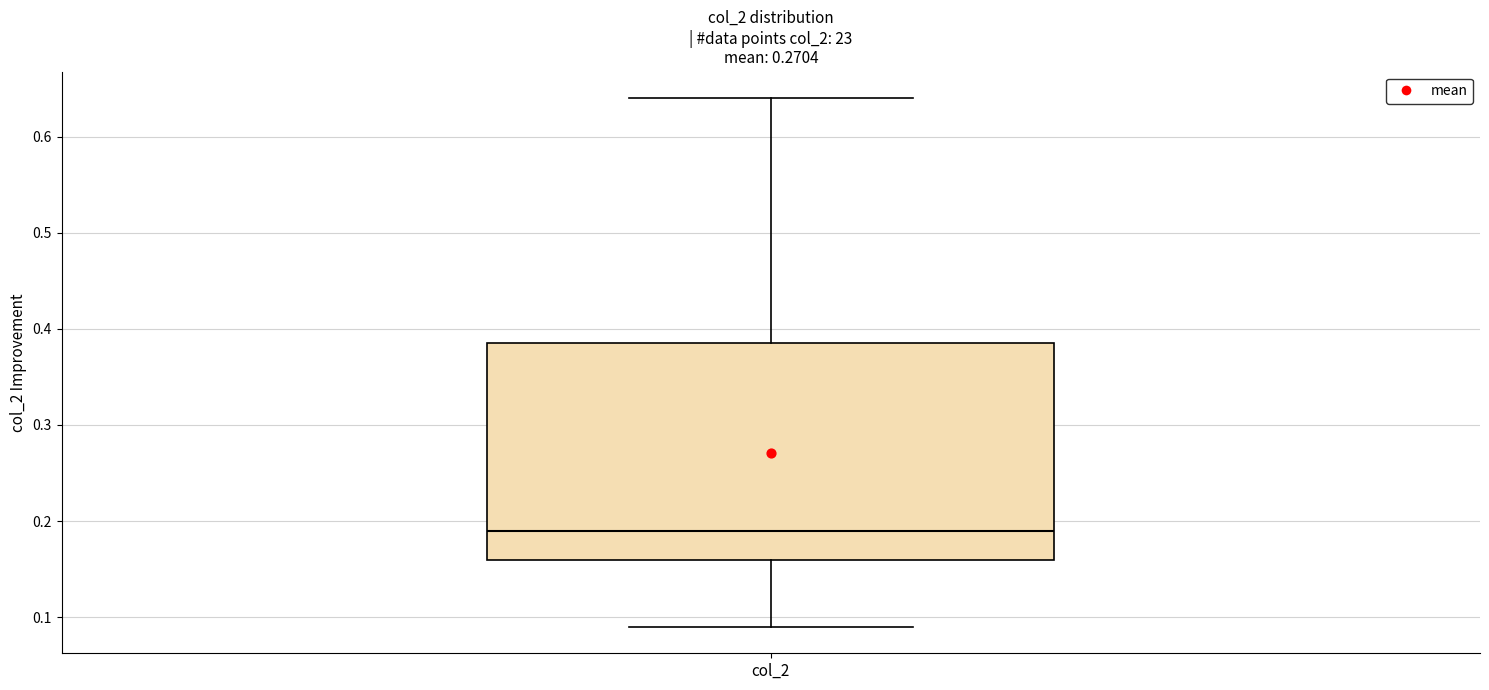

Read this box plot against the y-axis: the position of the median line, the range covered by the box, and the ends of both whiskers. The values are not printed on the chart, so give them approximately, as read against the axis.

median 0.19, box 0.16 to 0.39, whiskers 0.09 to 0.64